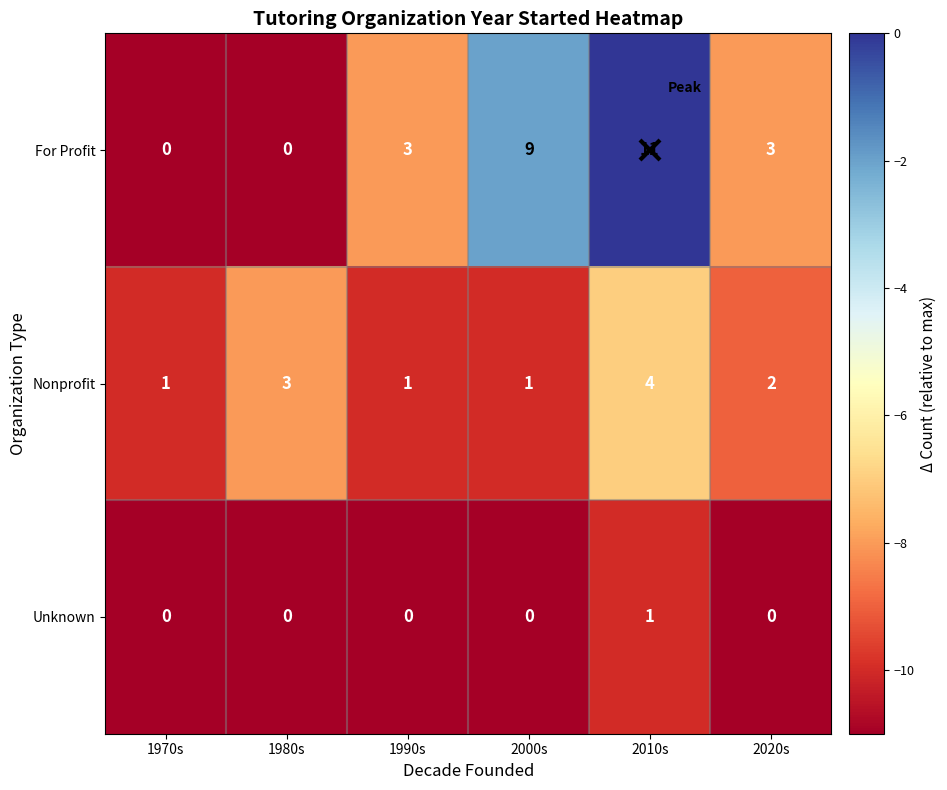

What is the sum of the Nonprofit values at 1990s and 2010s?

5